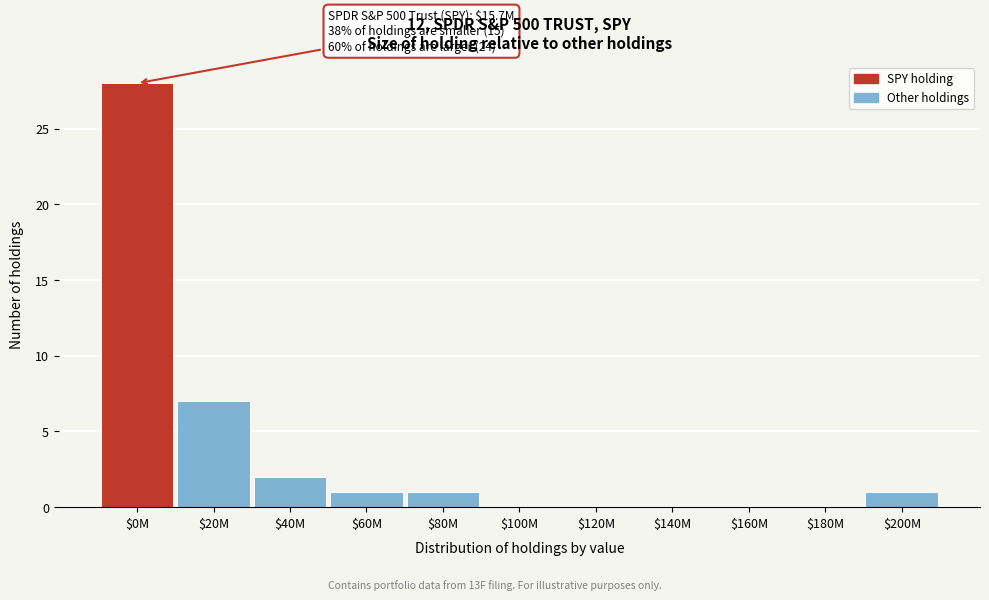

At which label is the value closest to 14?

$20M